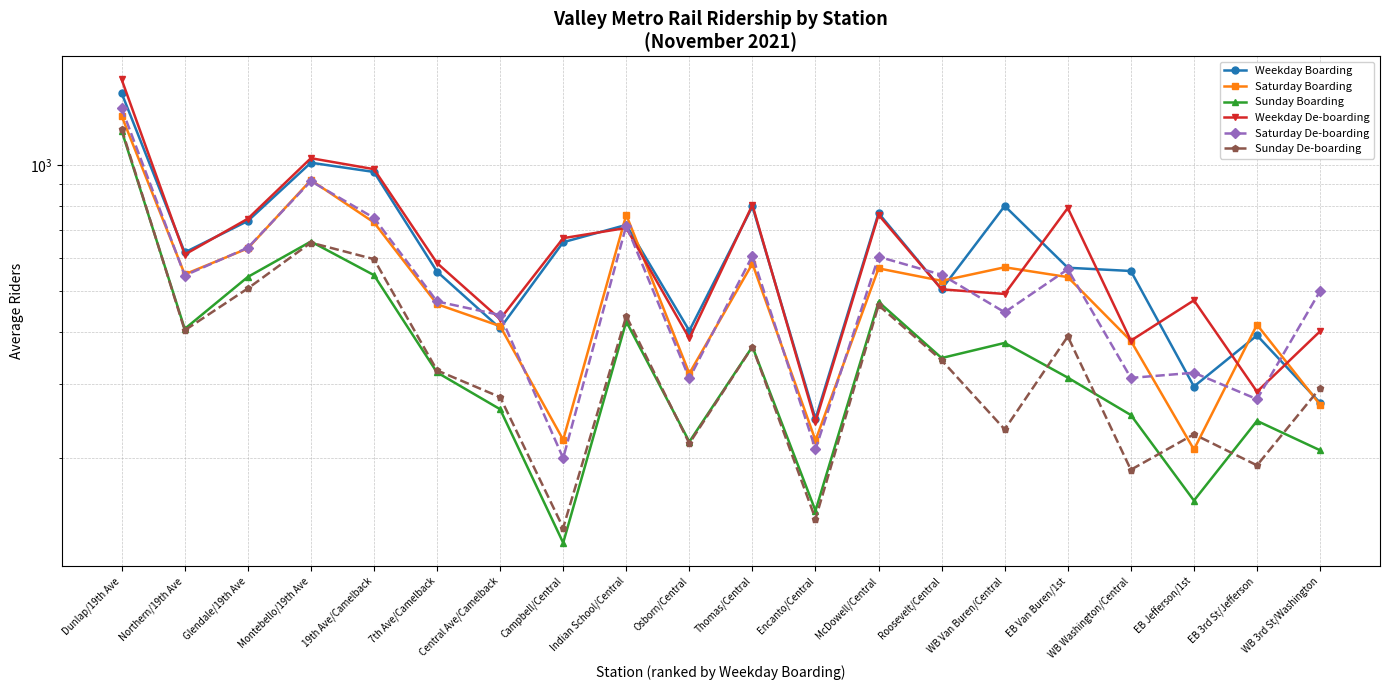

Which series has the largest total across all categories?

Weekday De-boarding